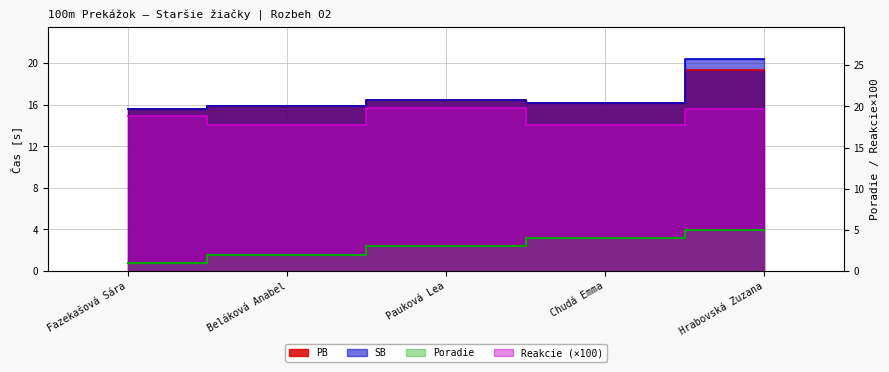

How many interior local peaks does the SB series have?

1